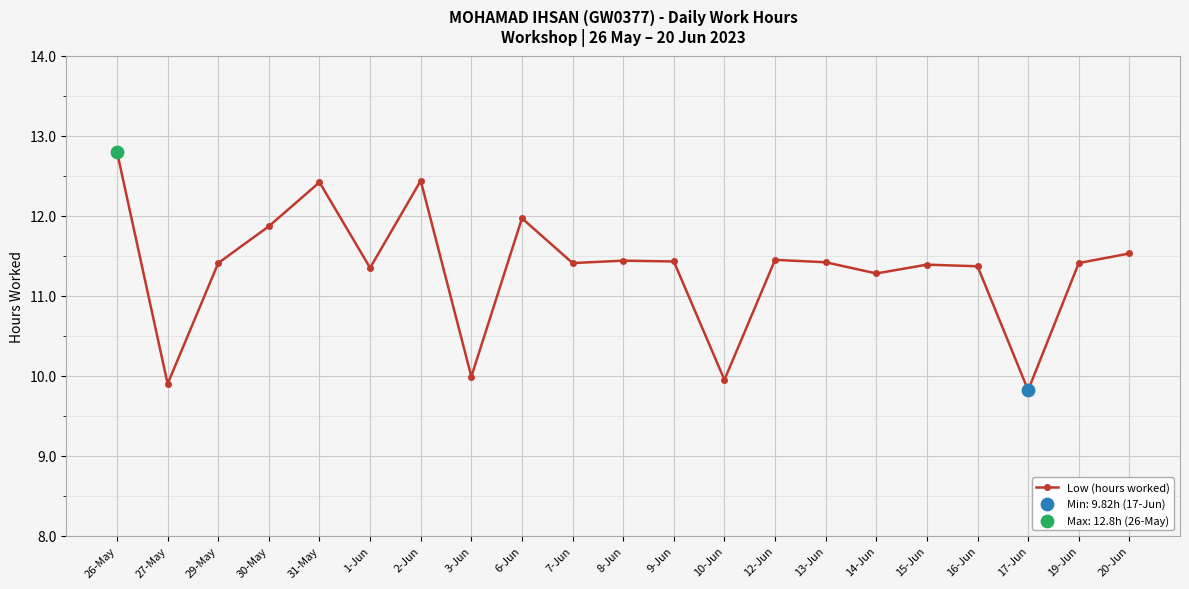

Which has a higher value, 1-Jun or 26-May?

26-May